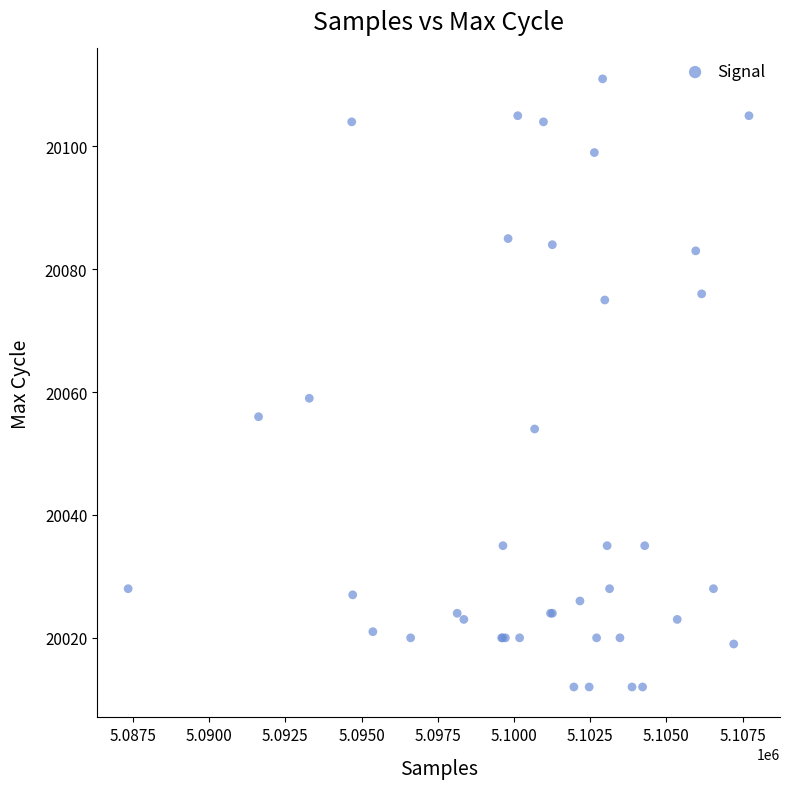

What Y value in the scatter plot is closest to 20061?

20059